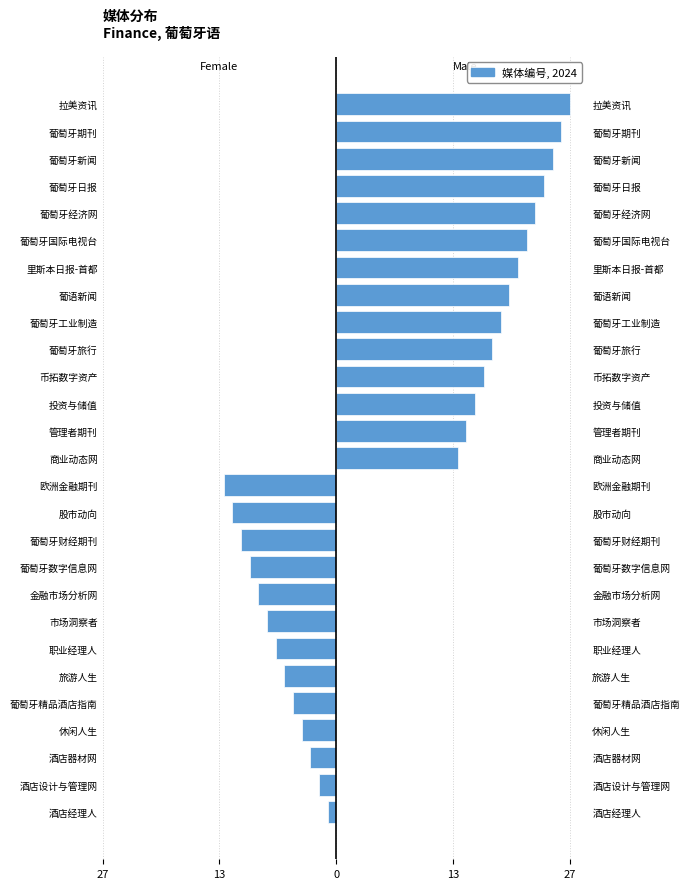

The value at 葡萄牙财经期刊 is -17. True or false?

False